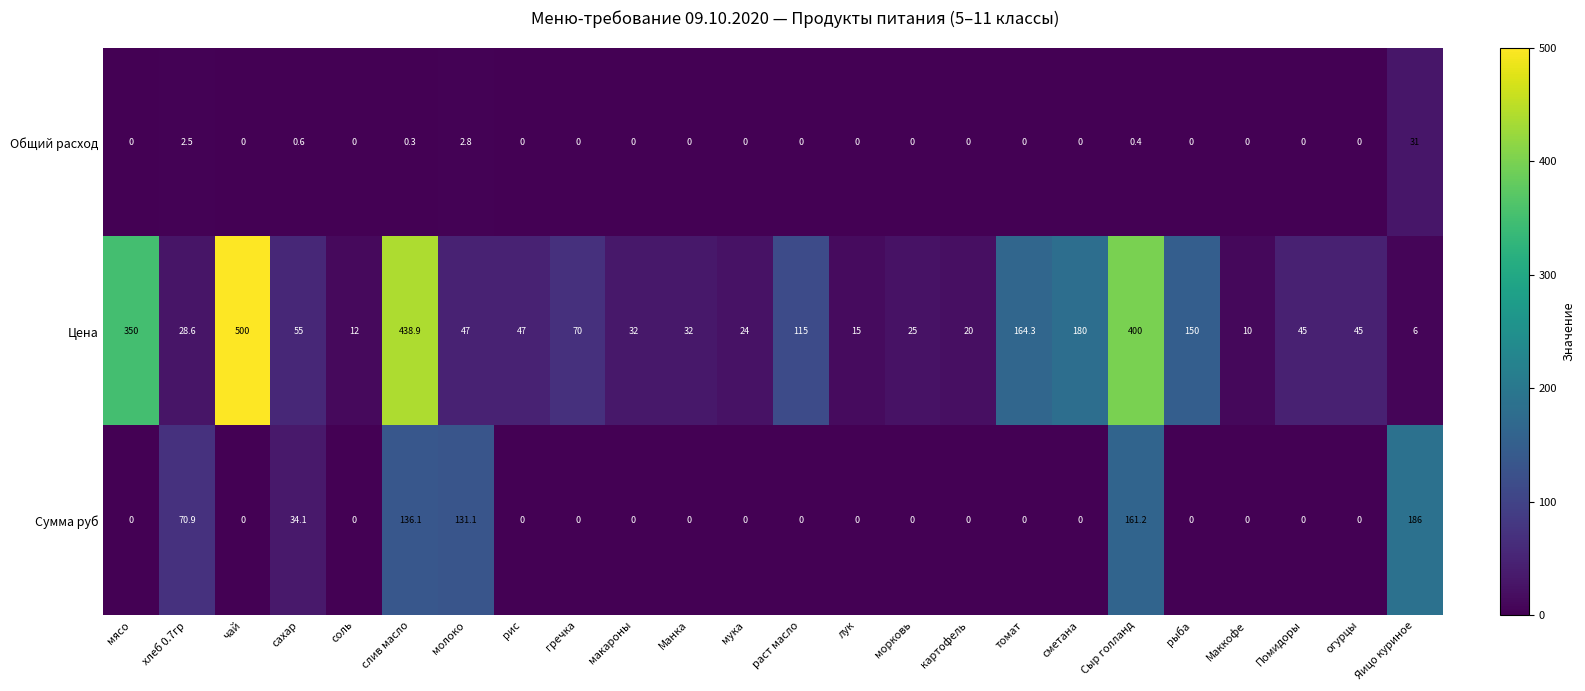

What is the sum of all Цена values?

2811.8